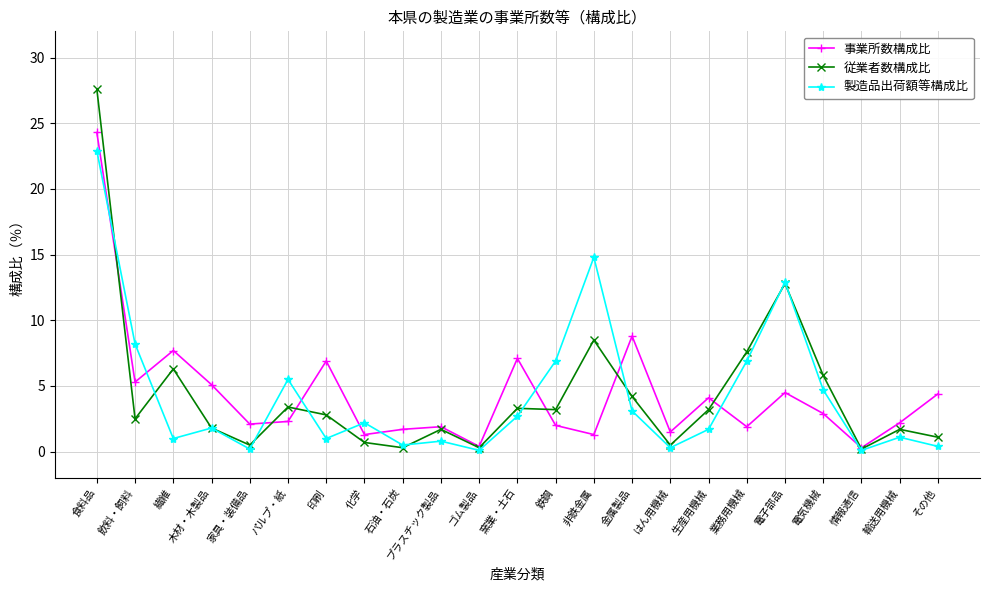

What is the maximum value for 事業所数構成比?

24.3